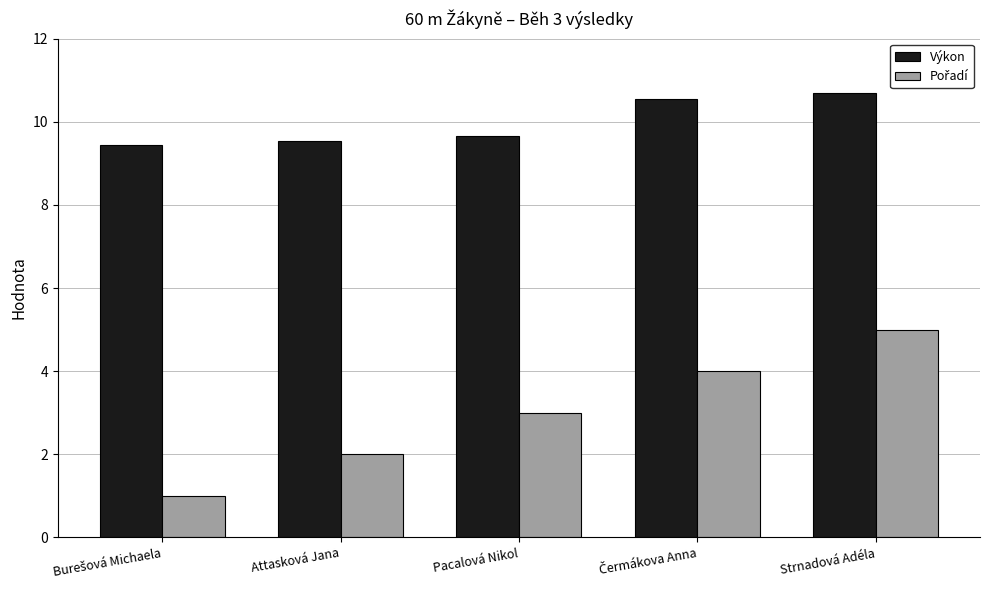

What is the label of the 3rd bar from the right?

Pacalová Nikol